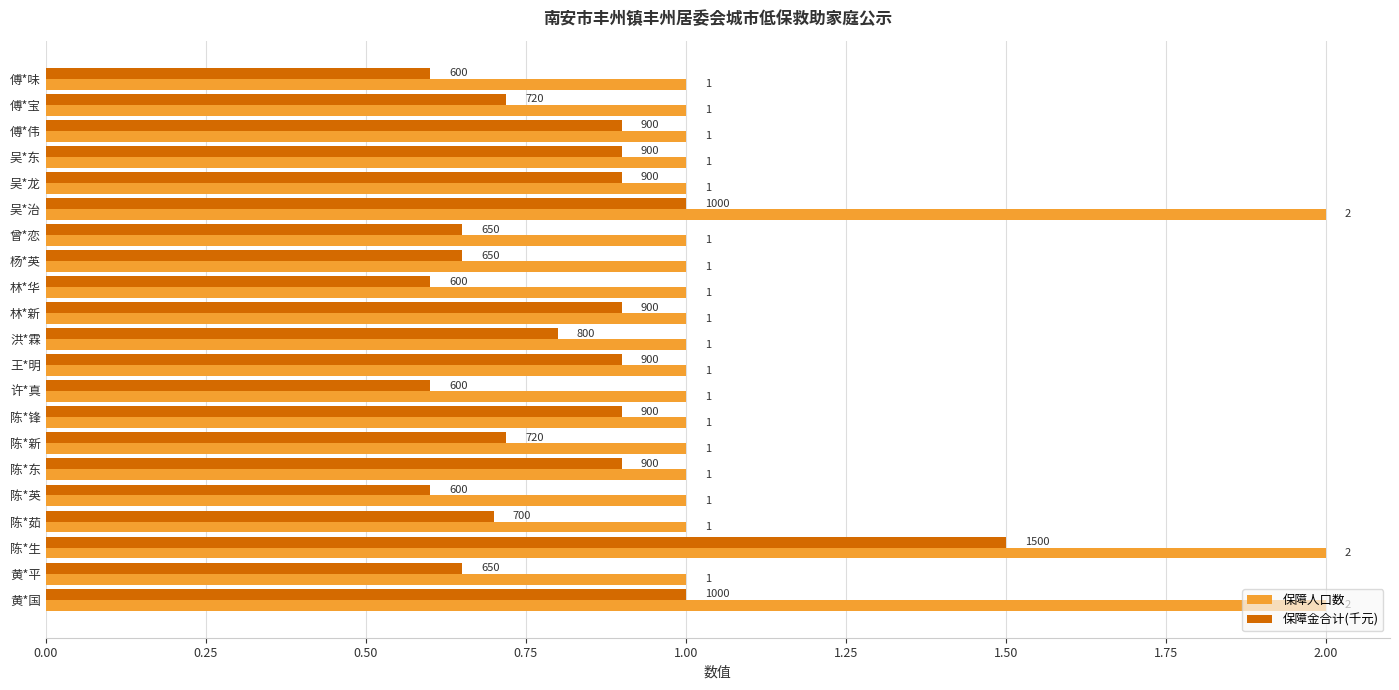

Rank the series by their average value, from highest to lowest.

保障人口数, 保障金合计(千元)